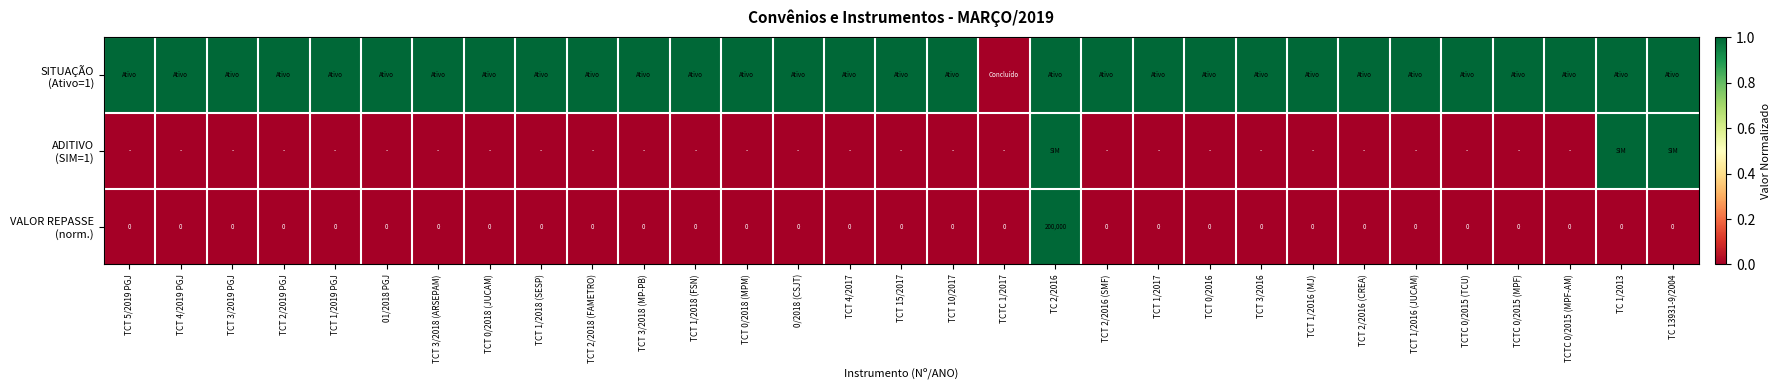

At TCT 1/2016 (MJ), list the series in order from largest to smallest.

SITUAÇÃO (Ativo=1), ADITIVO (SIM=1), VALOR REPASSE (norm.)